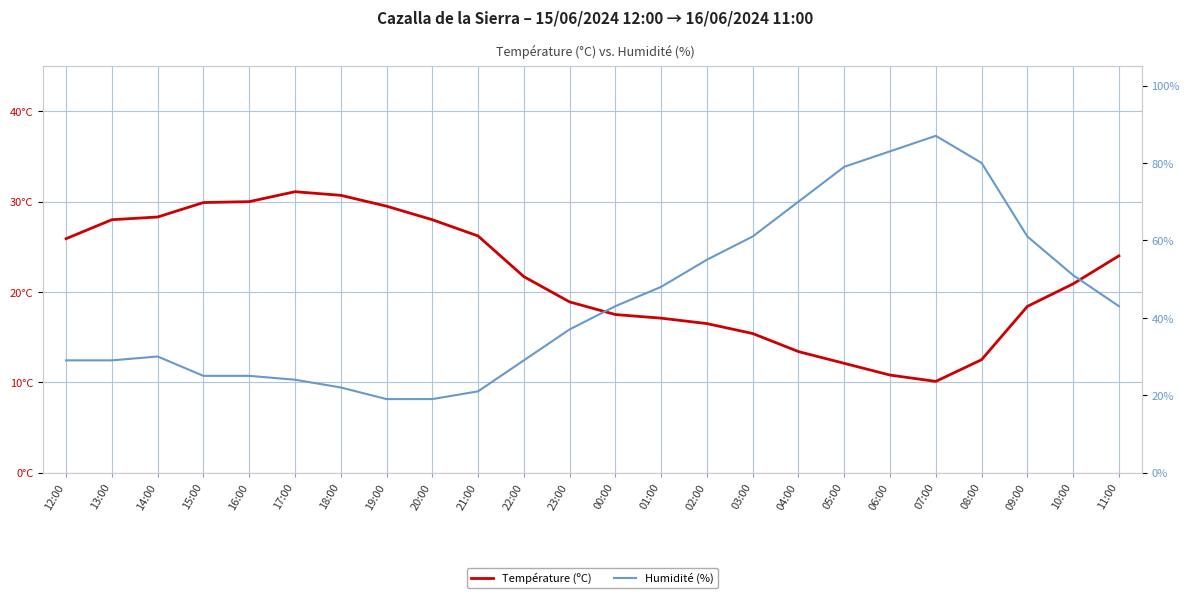

What is the label of the 1st point from the right?

11:00